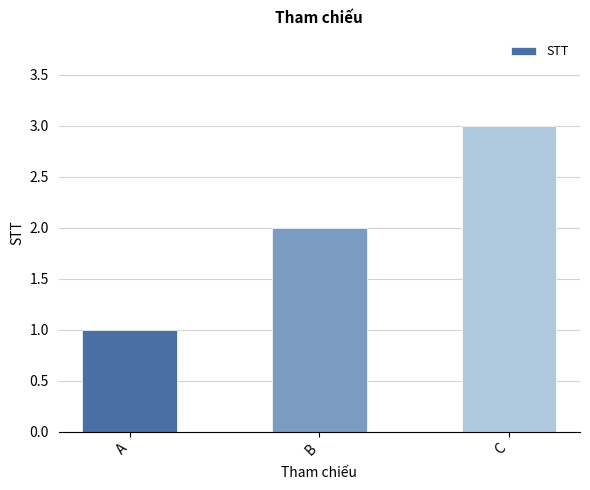

Is it true that the value at C is 3?

True